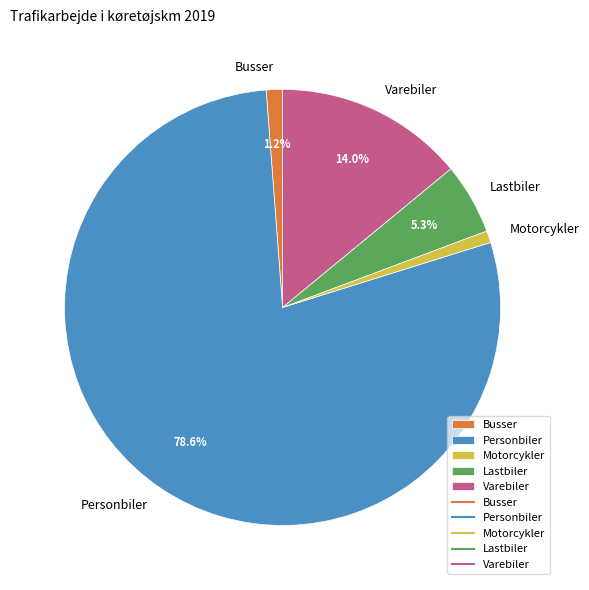

What is the majority slice?

Personbiler